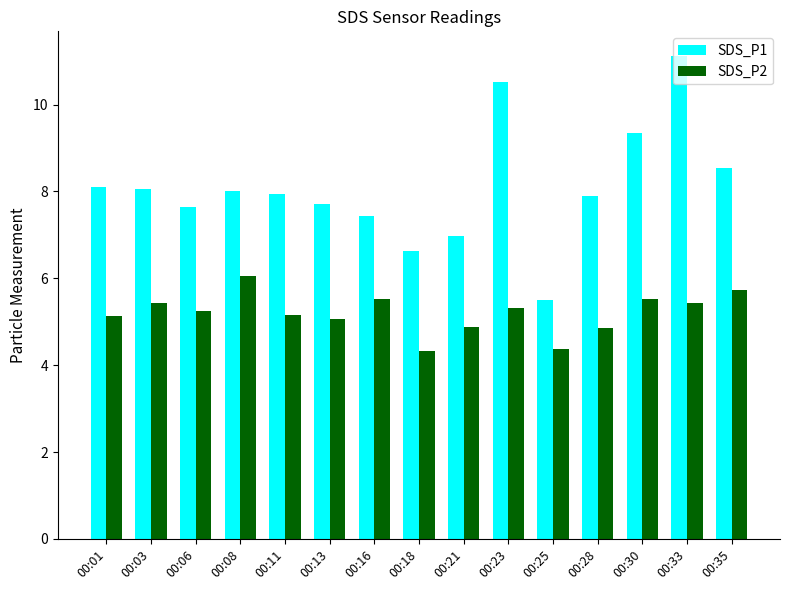

What is the difference between the highest and lowest values at 00:03?

2.6